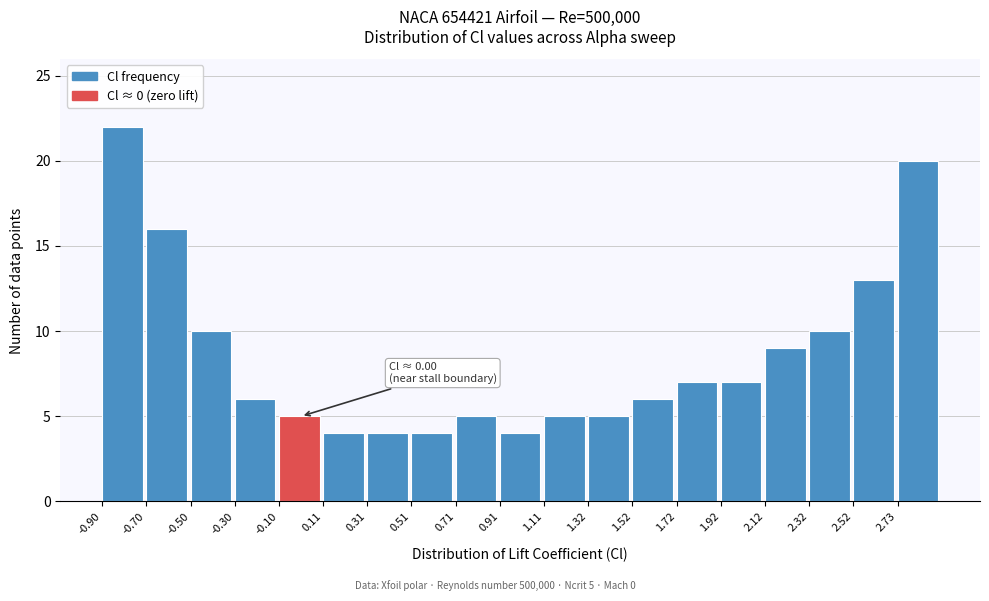

Which range on the x-axis has the tallest bar?

-0.90 to -0.70